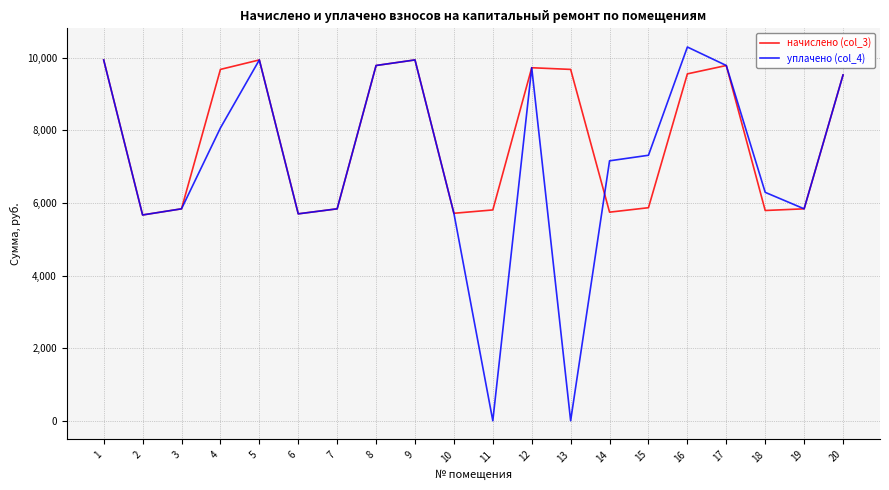

How many categories are shown in the chart?

20